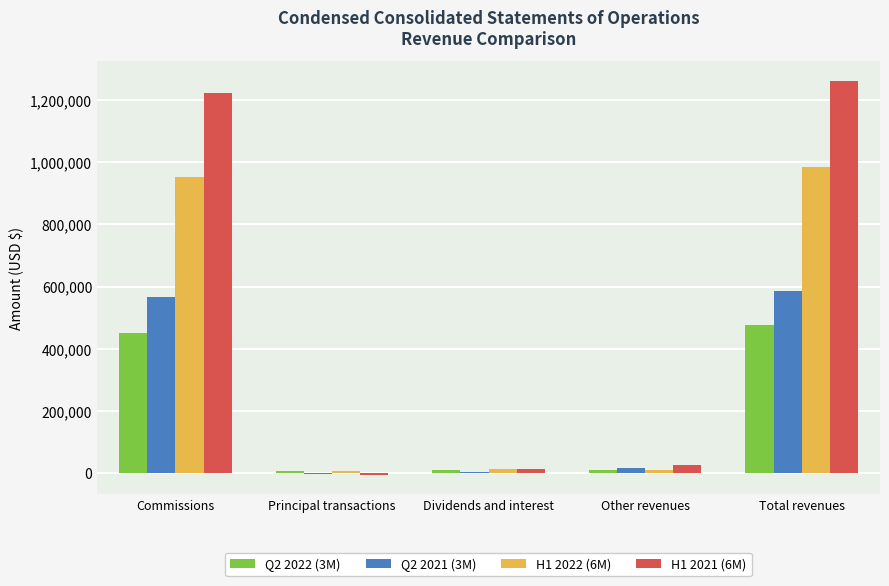

Is it true that Q2 2021 (3M) equals 785444 at Commissions?

False